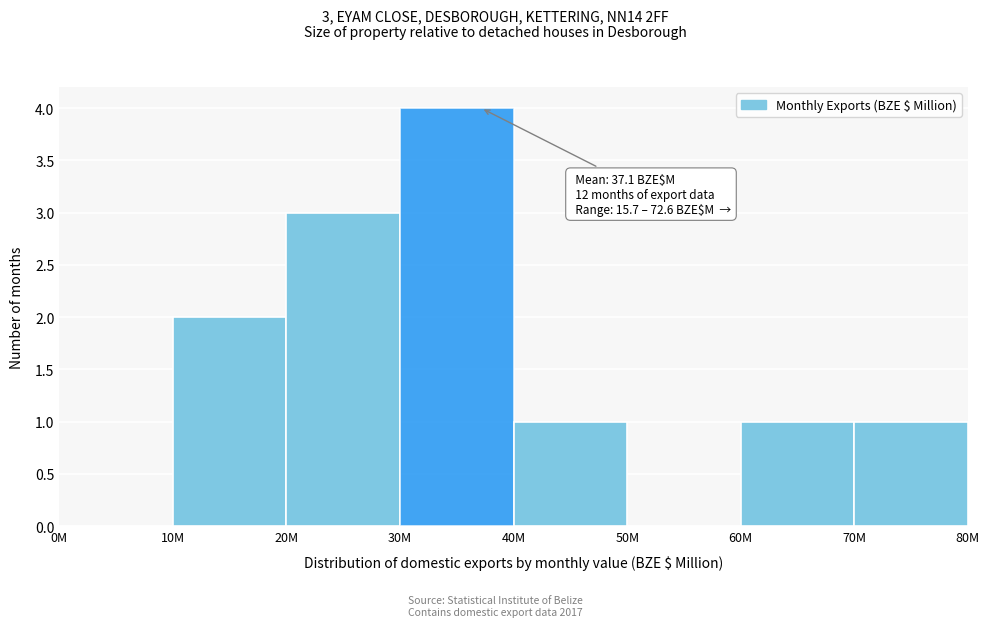

Reading right to left, extract all data points from this chart.

70M=1	60M=1	50M=0	40M=1	30M=4	20M=3	10M=2	0M=0